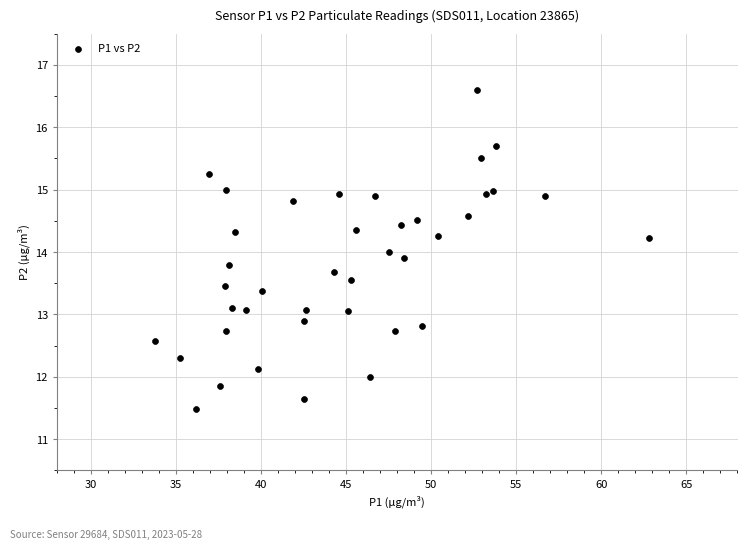

What is the range of Y values (max minus min)?

5.1